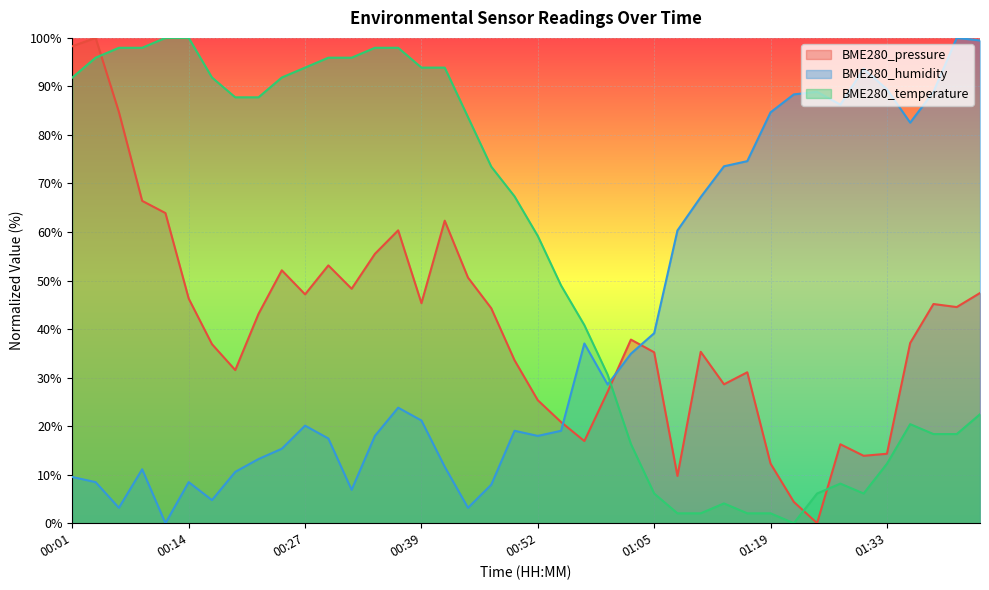

Which series has the largest range (max minus min)?

BME280_pressure